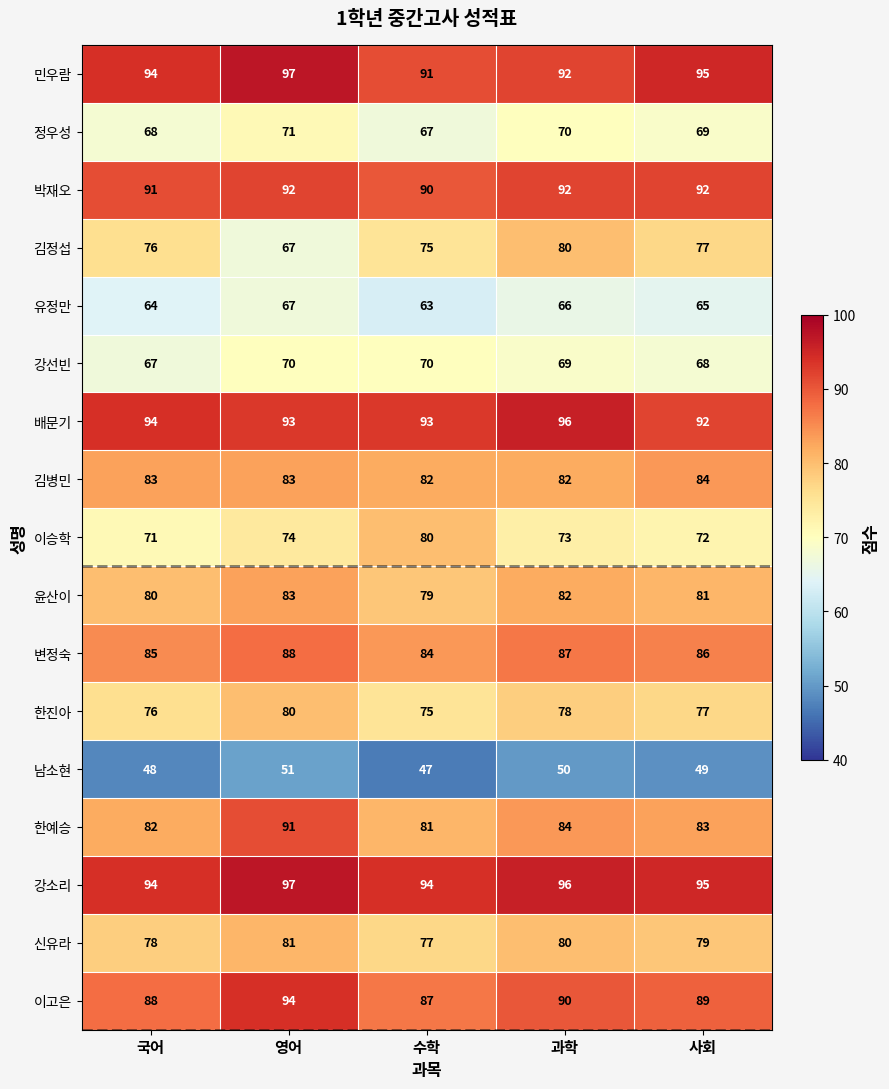

What is the greatest value displayed?

97